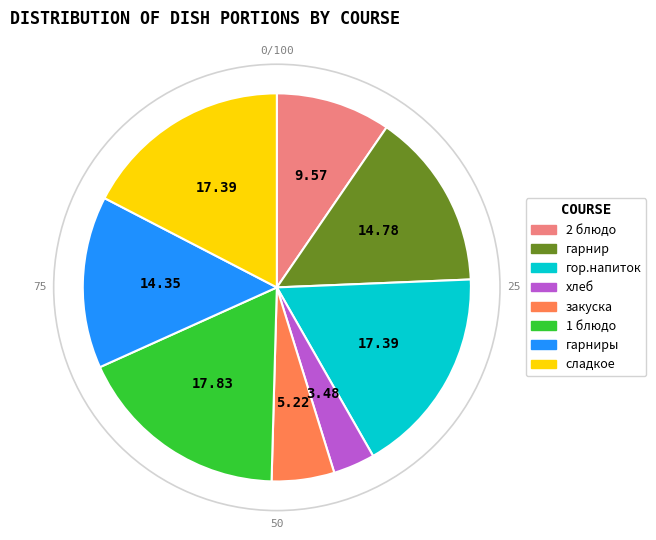

Is there any slice that represents more than half of the pie?

No